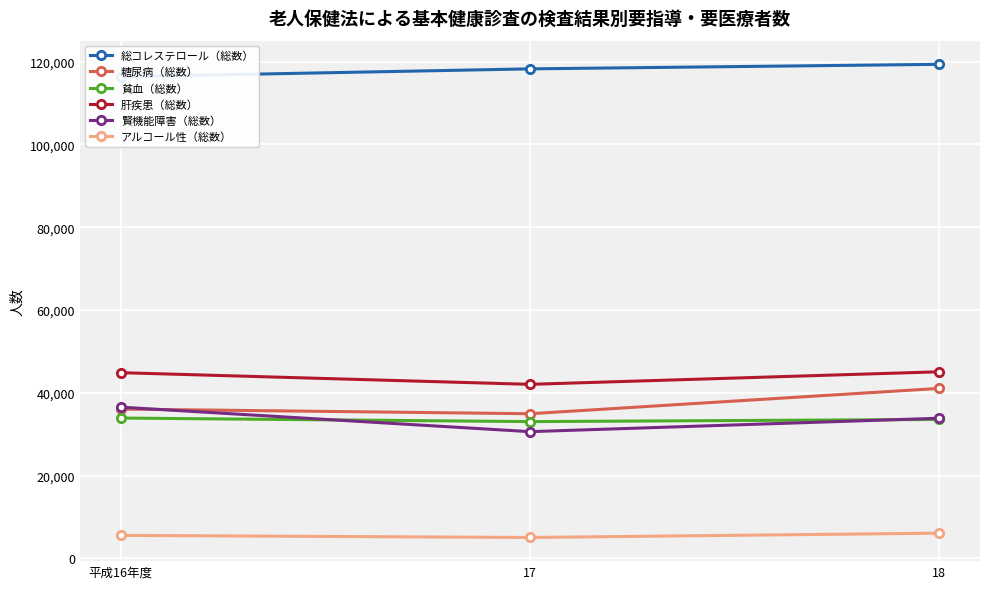

At how many categories does at least one series exceed 64735?

3